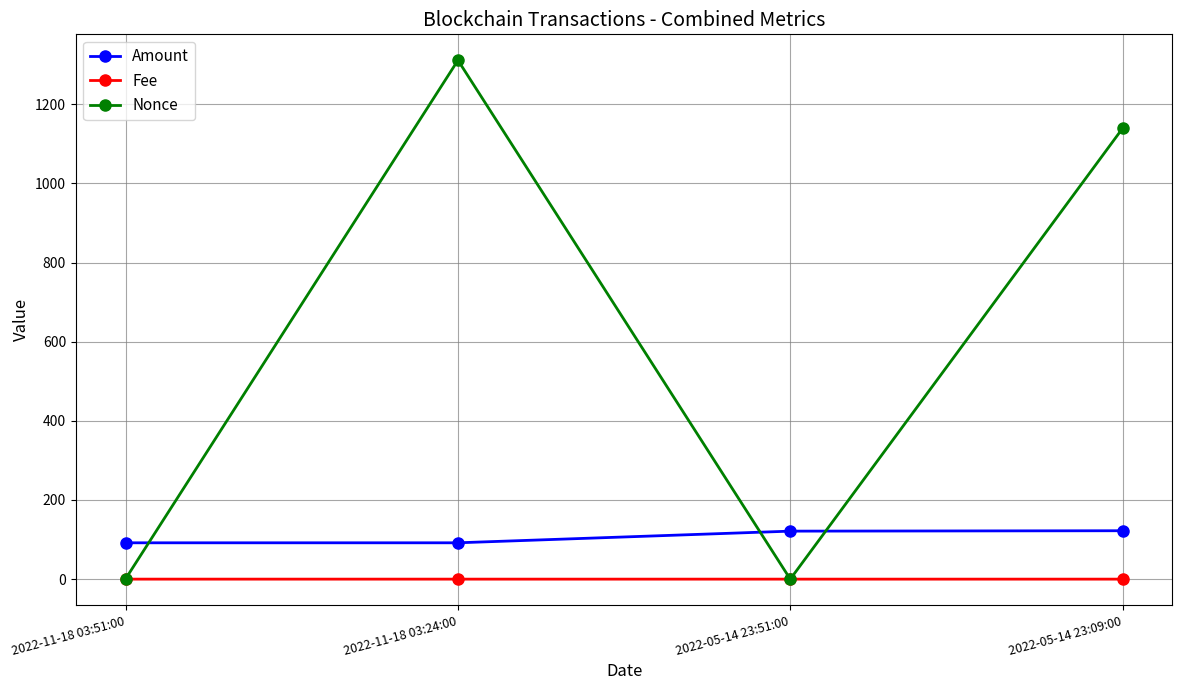

True or false: Fee has more than 2 interior local peaks.

False